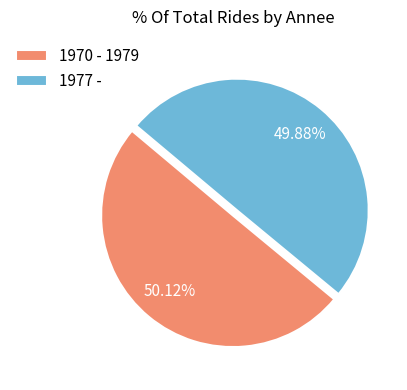

What is the ratio of the value at 1970 - 1979 to the value at 1977 -?

1.0